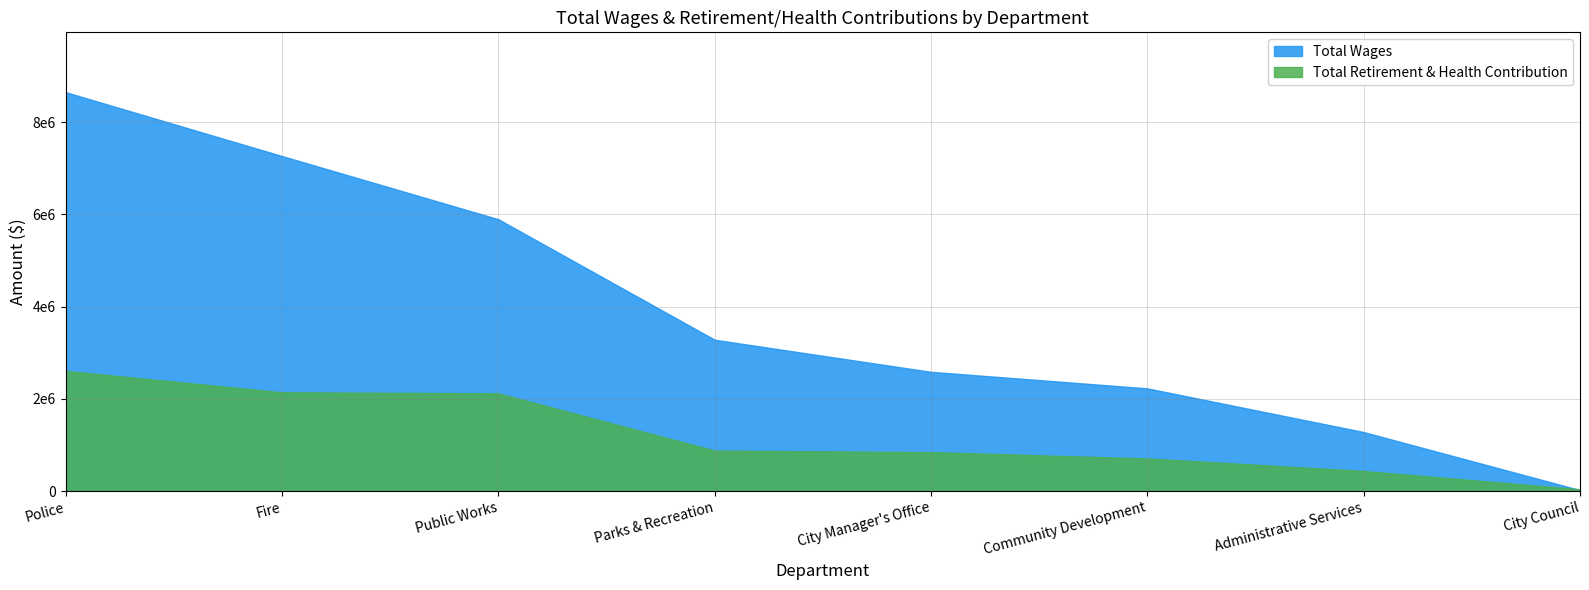

At which category is the sum across all series the highest?

Police